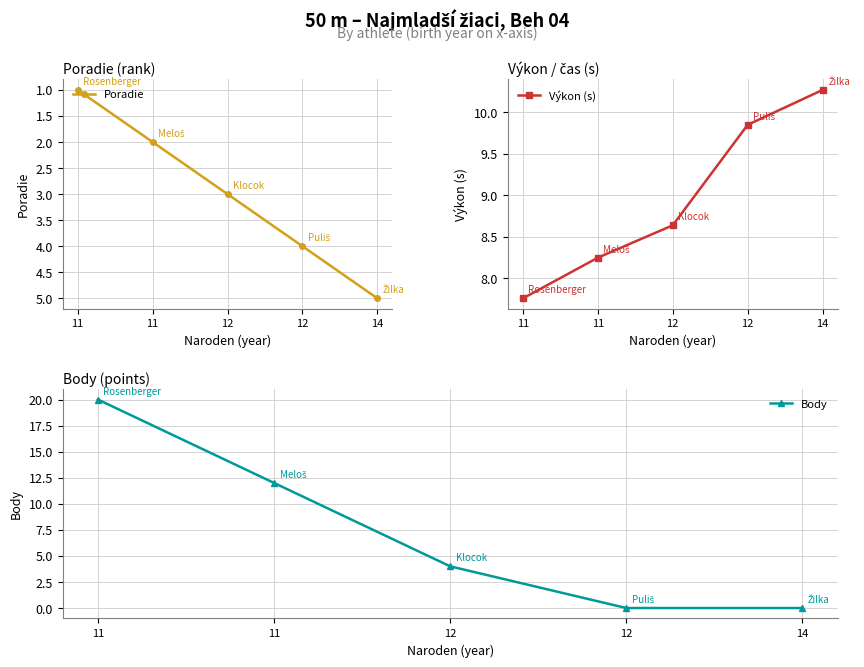

Reading left to right, extract all data points from this chart.

Poradie: 11=1.0	11=2.0	12=3.0	12=4.0	14=5.0
Výkon (s): 11=7.8	11=8.2	12=8.6	12=9.8	14=10.3
Body: 11=20.0	11=12.0	12=4.0	12=0.0	14=0.0